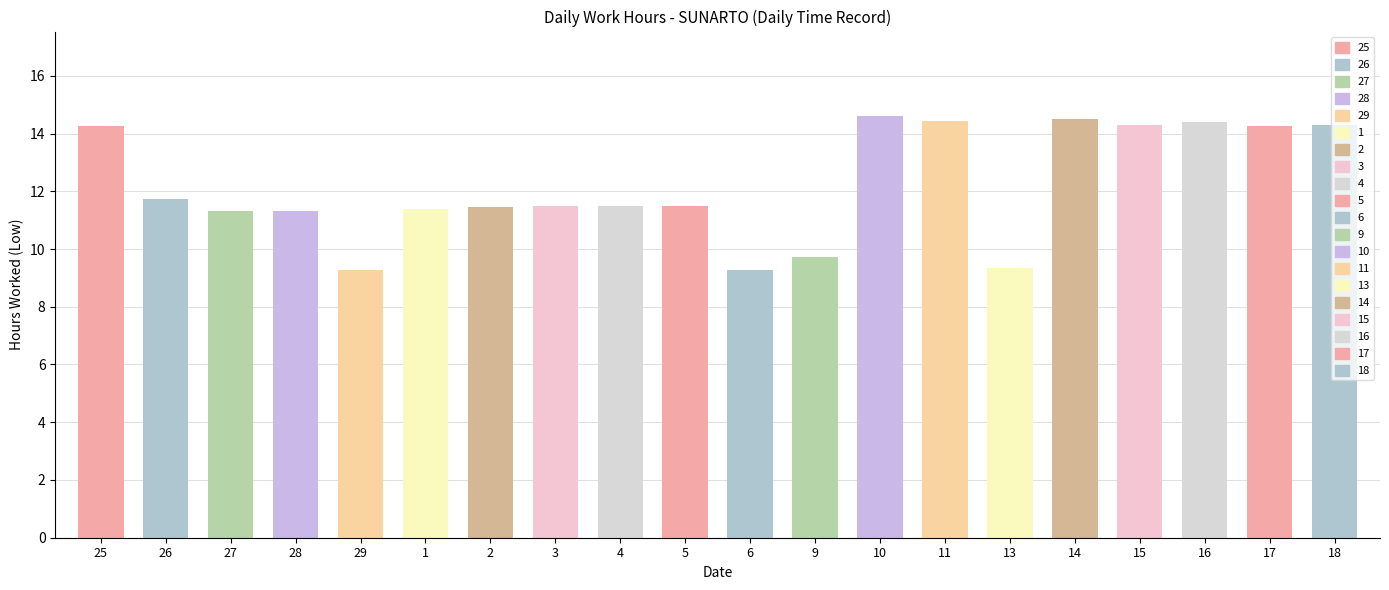

Rank the categories by value from lowest to highest.

29, 6, 13, 9, 27, 28, 1, 2, 3, 5, 4, 26, 17, 25, 18, 15, 16, 11, 14, 10